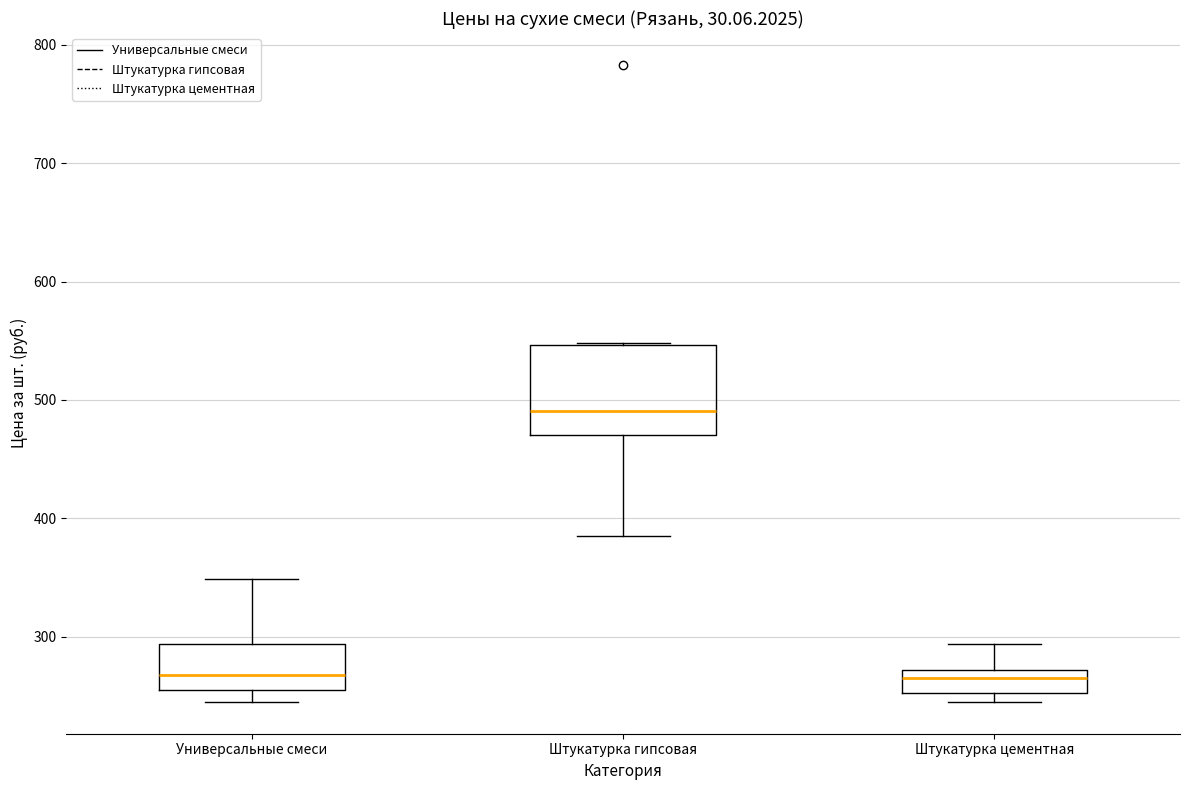

Which box is the tallest, from its lower edge to its upper edge?

Штукатурка гипсовая